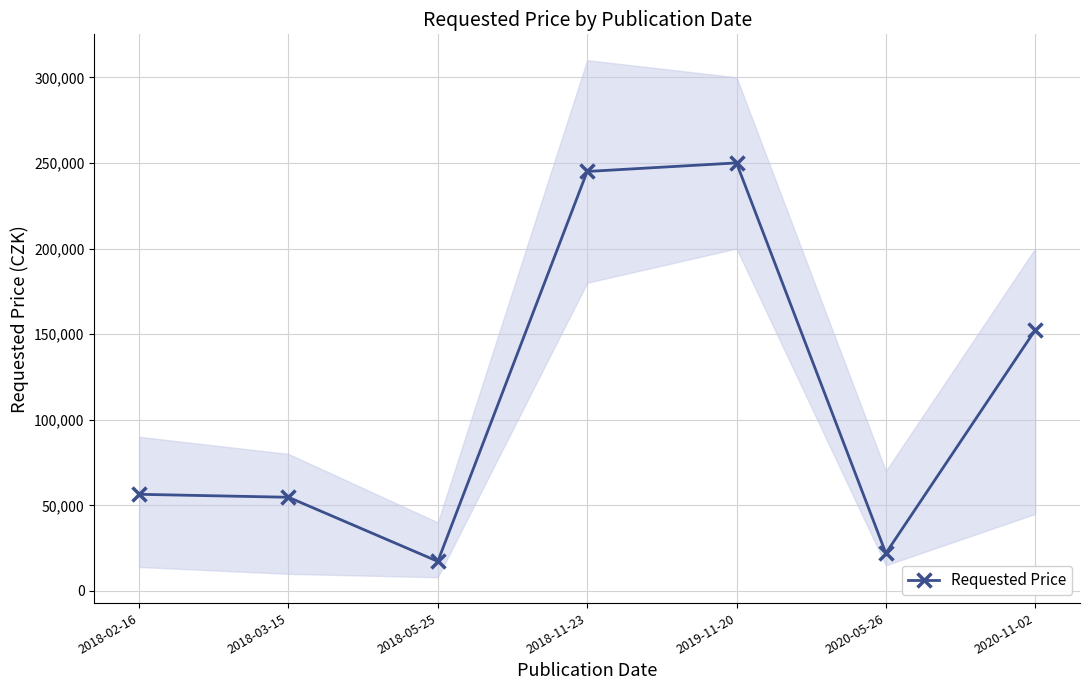

Does the chart display data point markers on the line(s)?

Yes